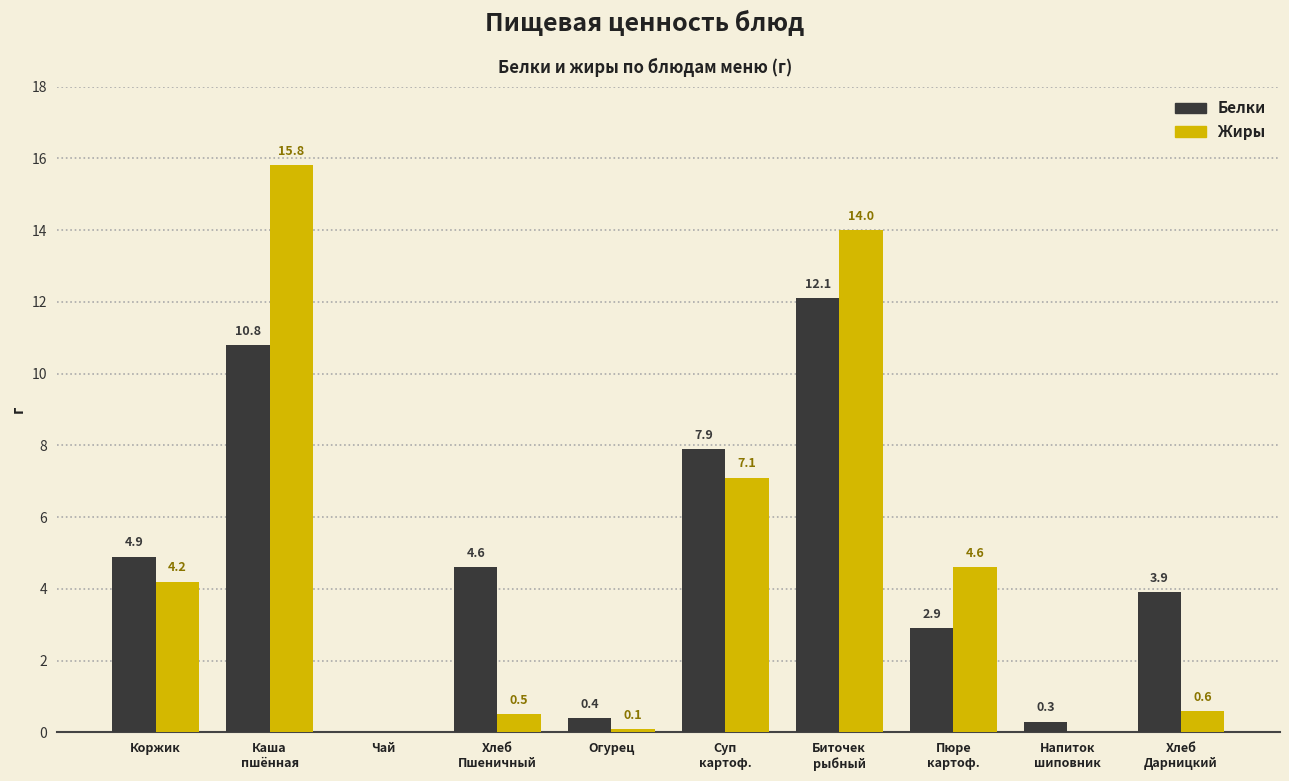

Where does the Белки series first go above 4?

Коржик